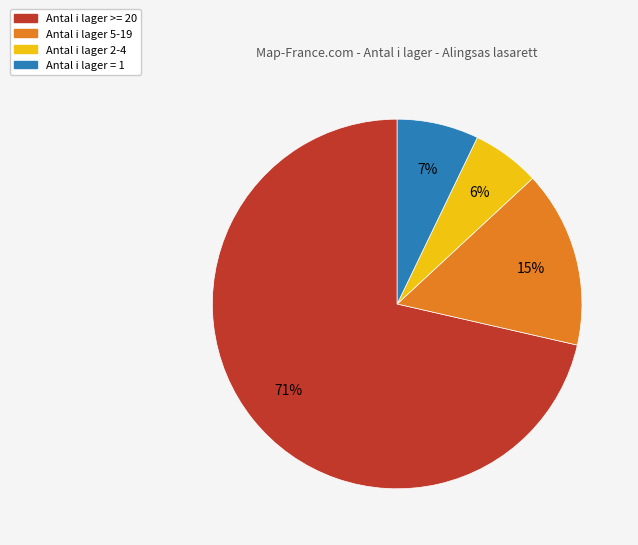

To the nearest percent, what is the average slice percentage?

25%